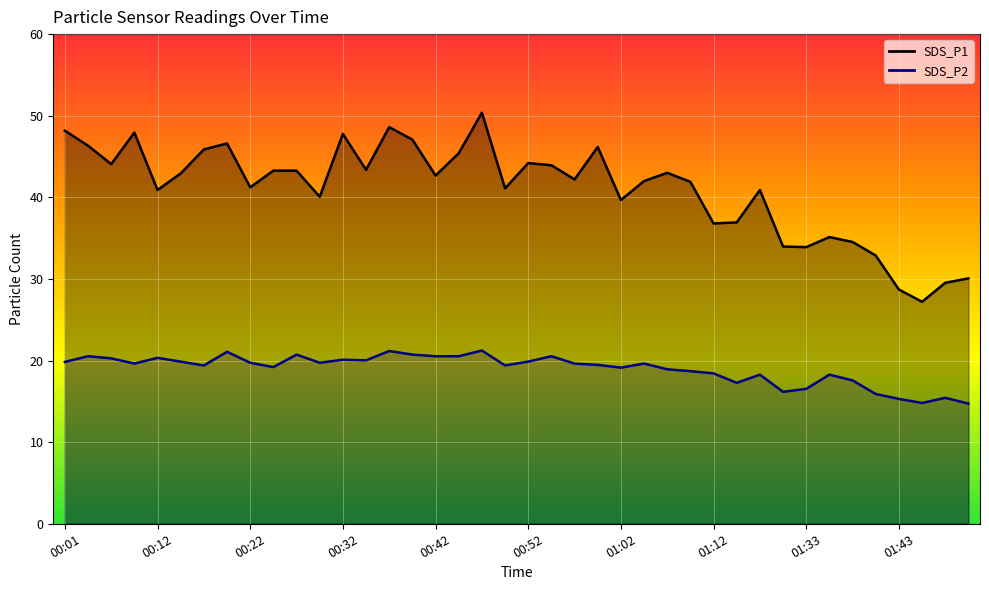

At how many categories does at least one series exceed 28?

39